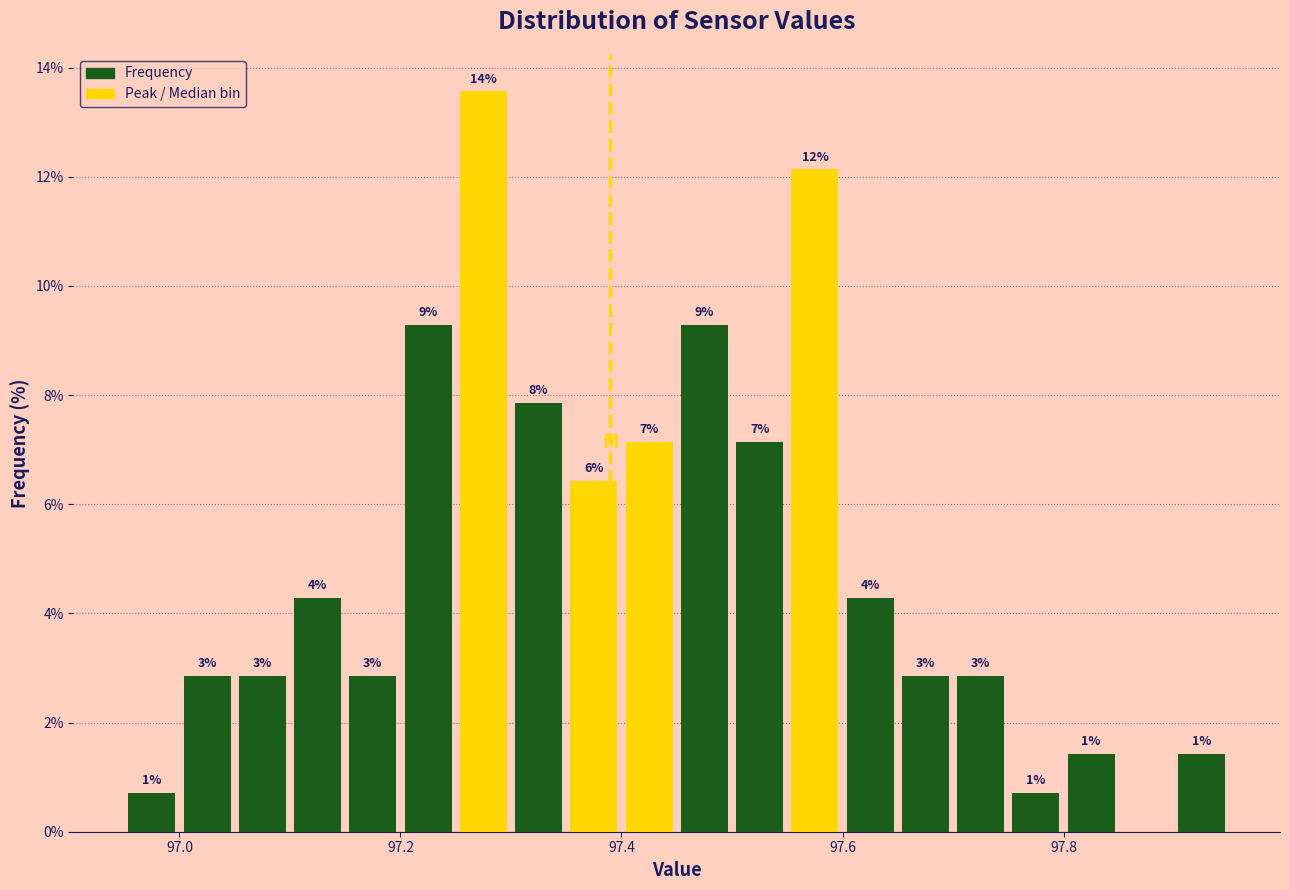

Read against the x-axis, roughly where is the centre of the tallest bar?

97.28